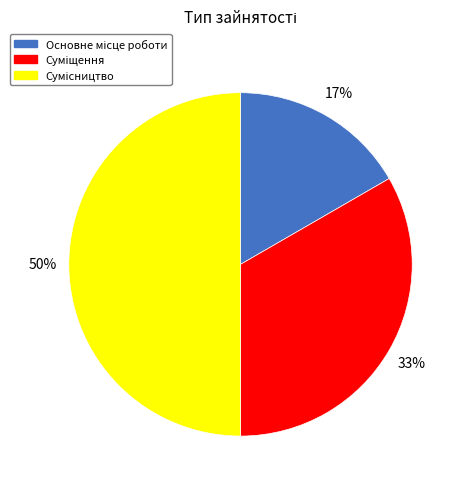

How many segments does this pie chart have?

3